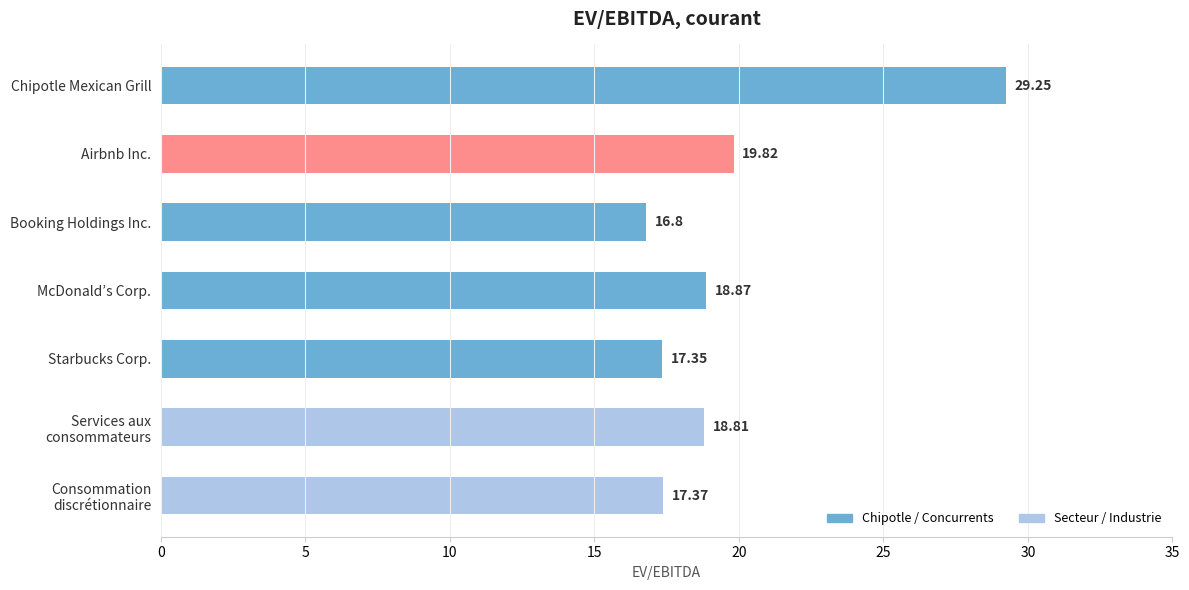

Between Booking Holdings Inc. and Chipotle Mexican Grill, which is larger?

Chipotle Mexican Grill